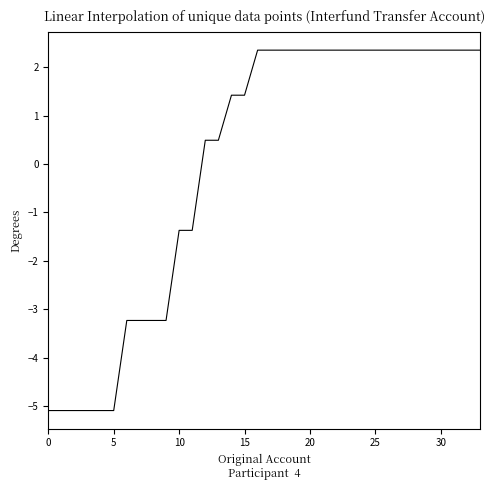

What is the difference between the maximum and minimum values?

7.5